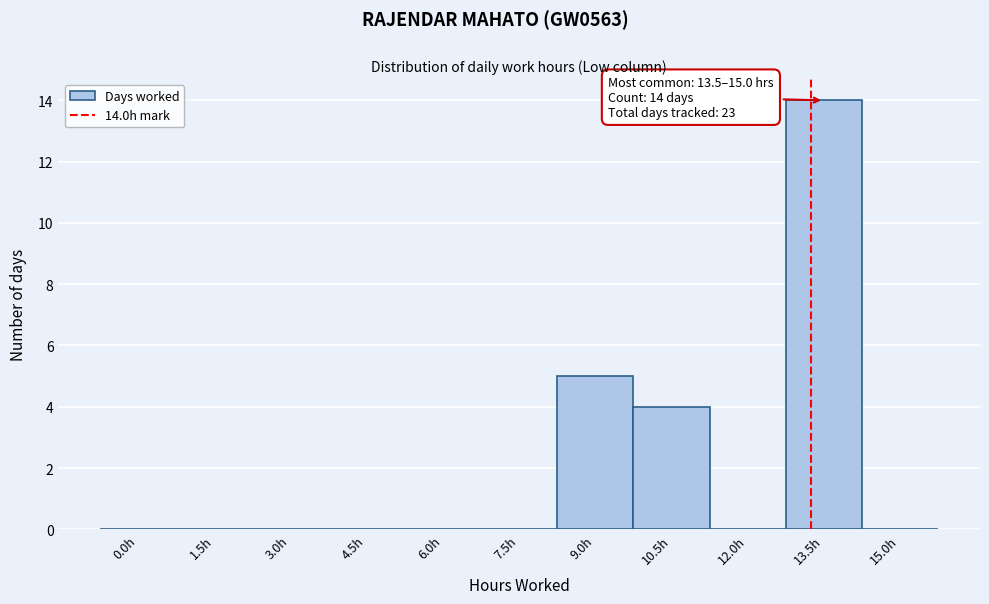

Reading left to right, transcribe all the data shown in this chart.

0.0h=0	1.5h=0	3.0h=0	4.5h=0	6.0h=0	7.5h=0	9.0h=5	10.5h=4	12.0h=0	13.5h=14	15.0h=0